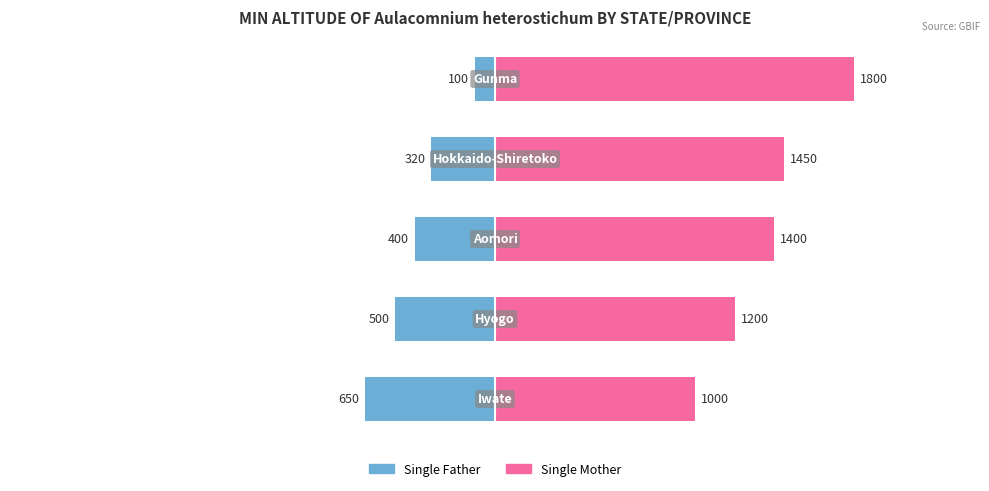

Between 1 and 4, which series saw the biggest shift?

Single Mother